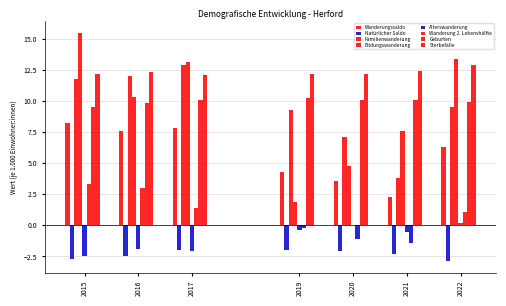

How many groups of bars are there?

7